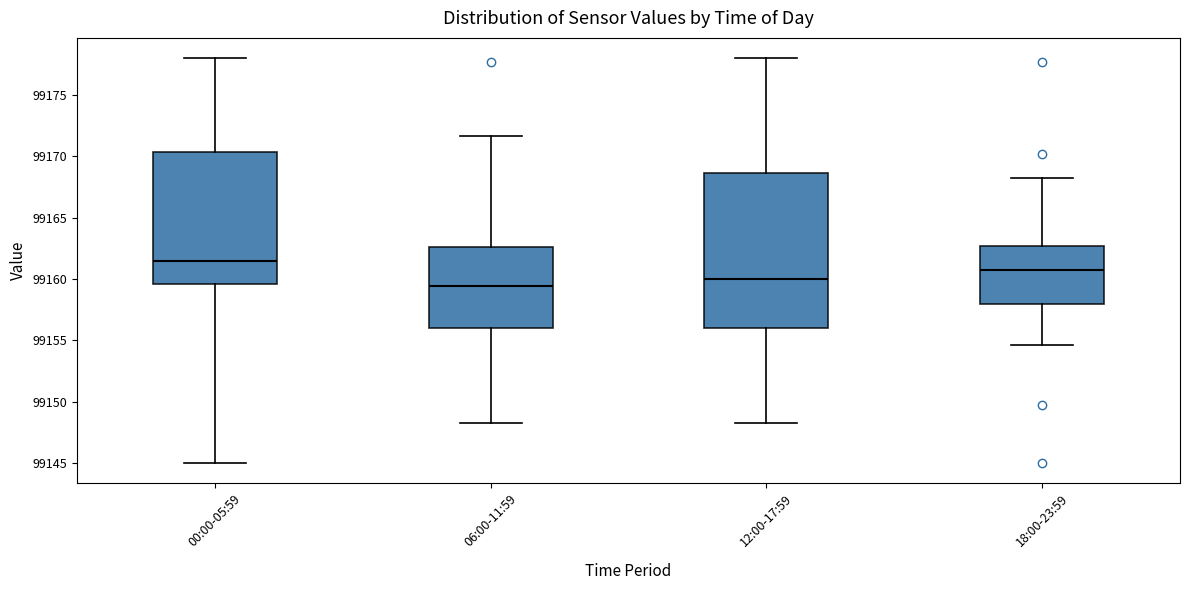

Which box has the lowest median line?

06:00-11:59